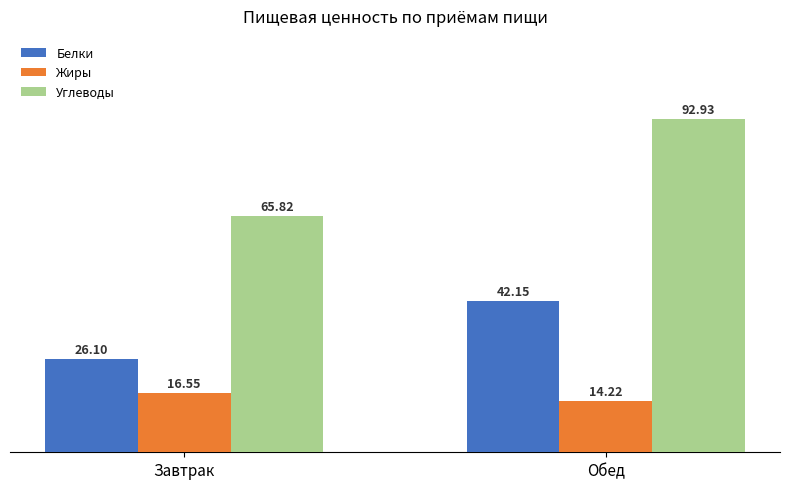

List the series in order of their overall mean, lowest first.

Жиры, Белки, Углеводы